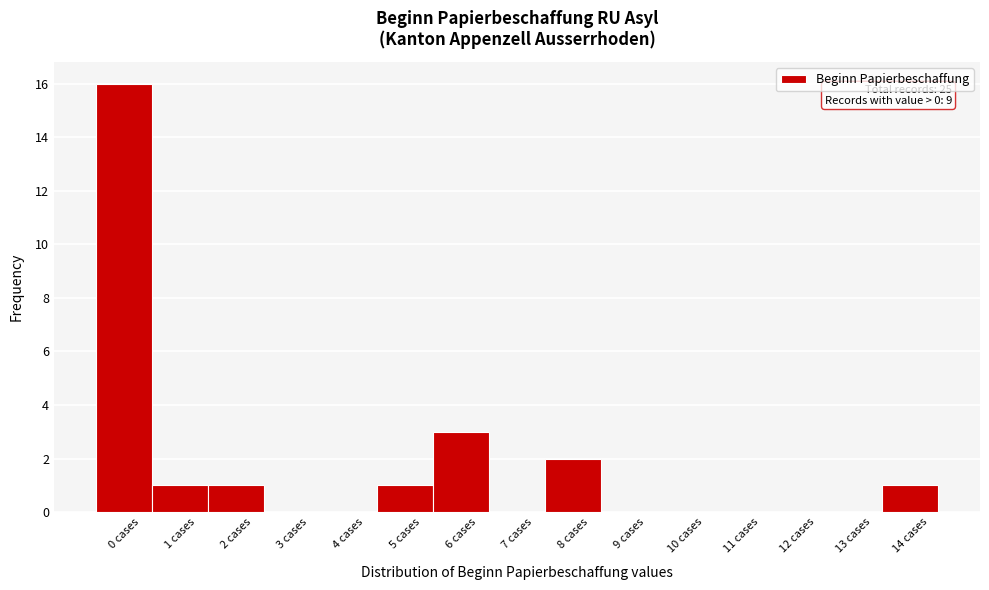

Over which range of the x-axis is the bar tallest?

-0.5 to 0.5